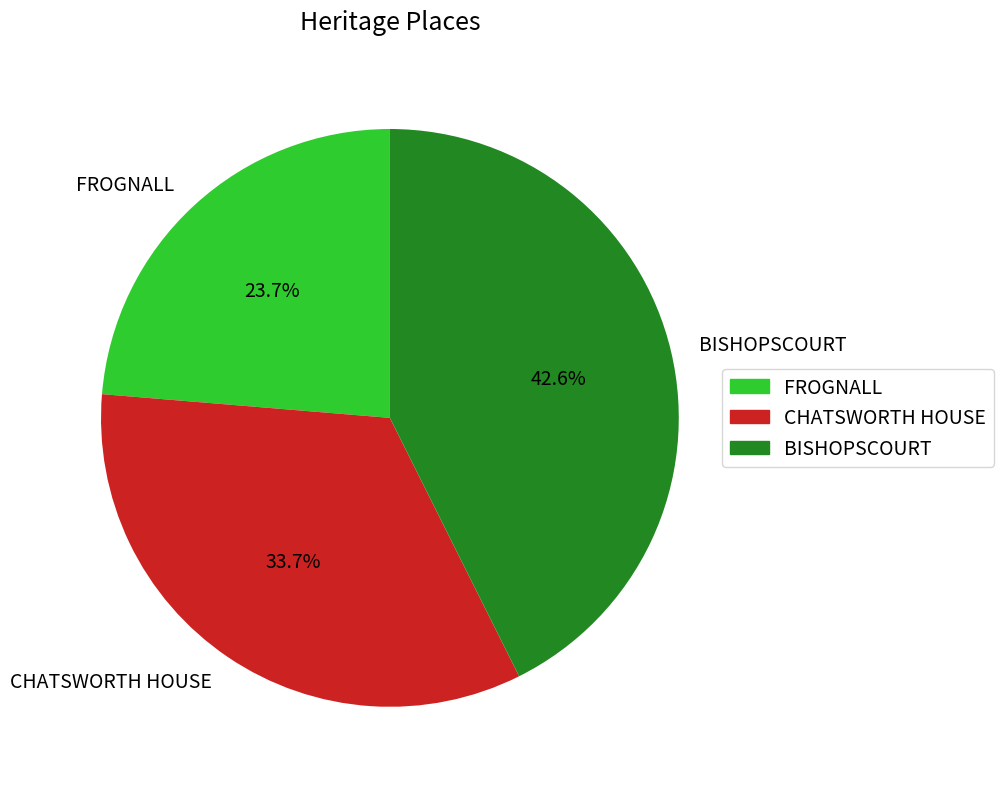

What is the ratio of the value at BISHOPSCOURT to the value at CHATSWORTH HOUSE?

1.3